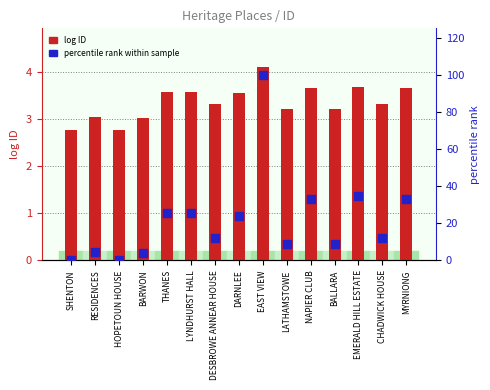

Which series has the largest total across all categories?

percentile rank